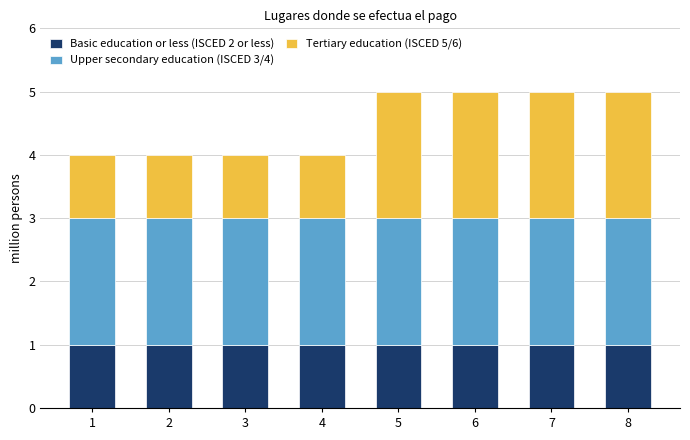

True or false: Basic education or less (ISCED 2 or less) has a value of 1 at 4.

True